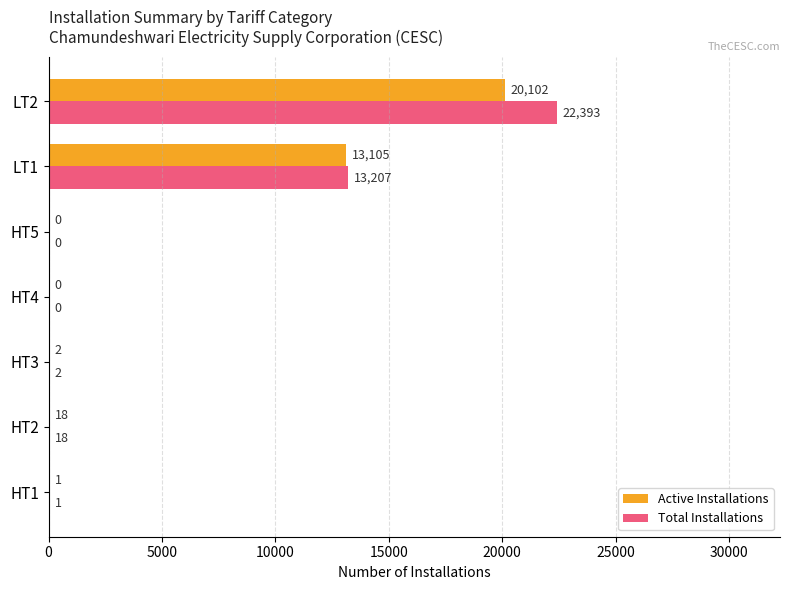

Count the number of data series in this chart.

2